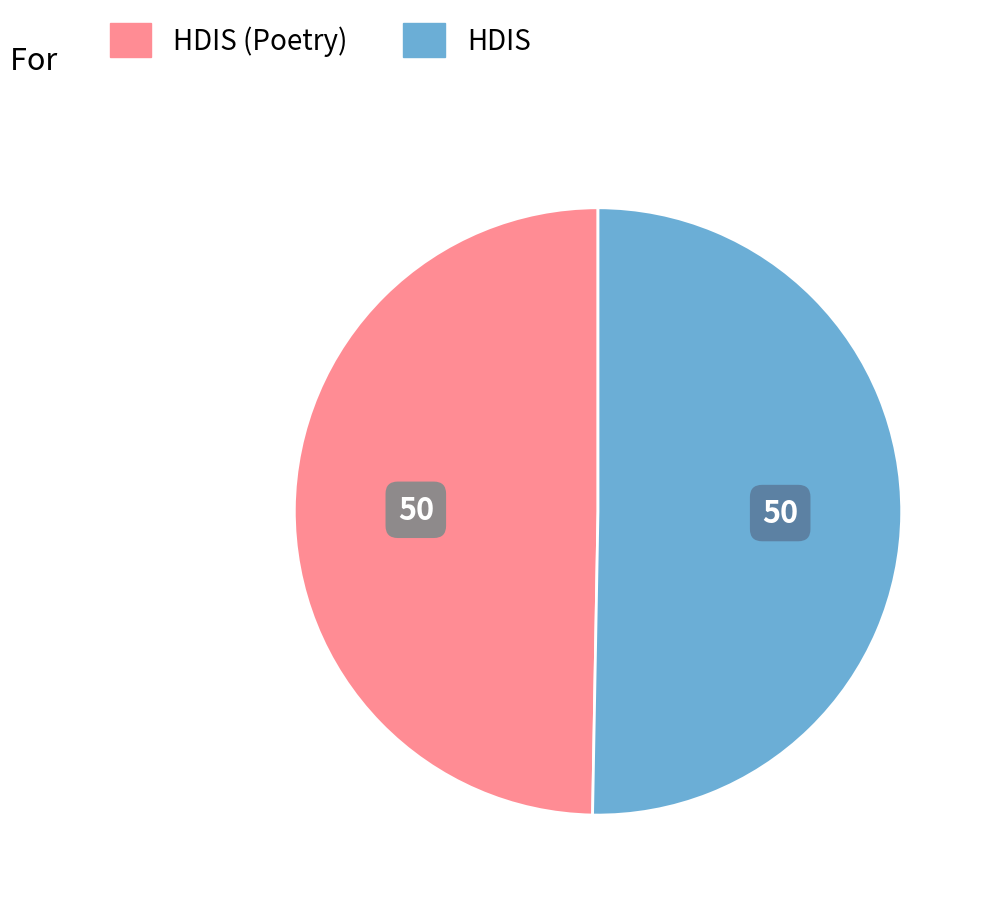

Is there any slice that represents more than half of the pie?

Yes